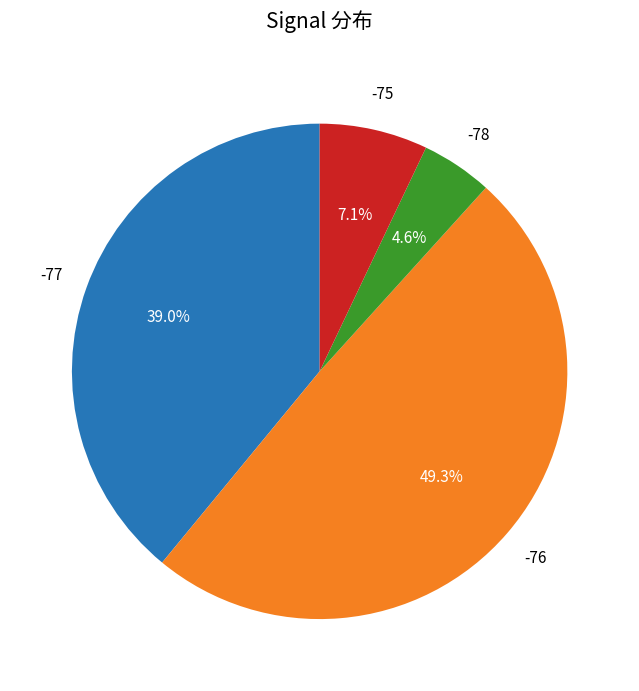

Is there any slice that represents more than half of the pie?

No